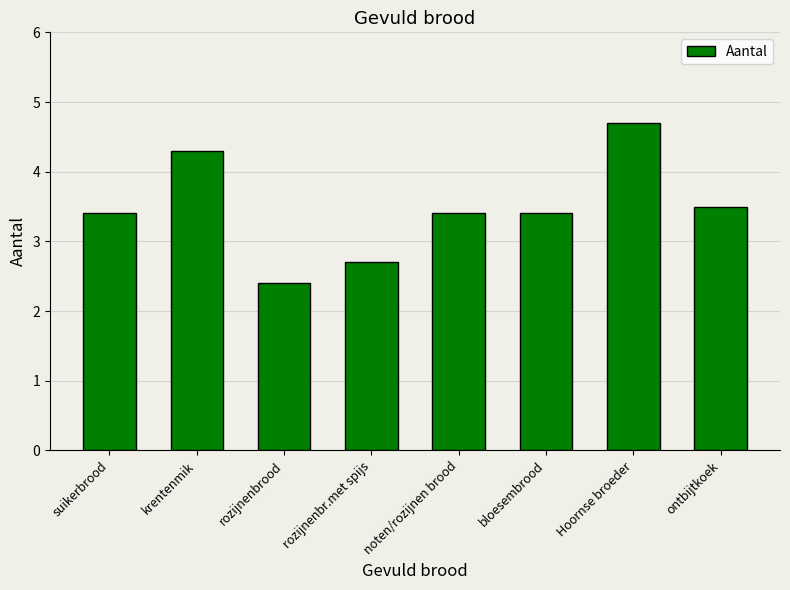

Is it true that the value at krentenmik is 4.3?

True